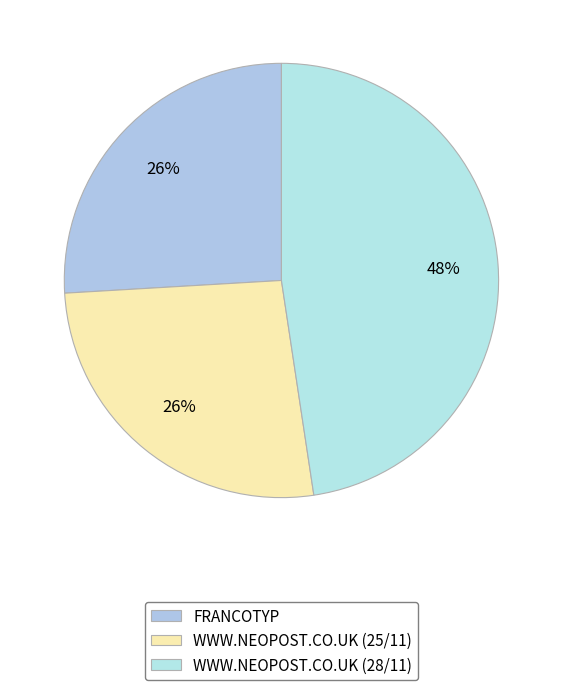

How many segments does this pie chart have?

3